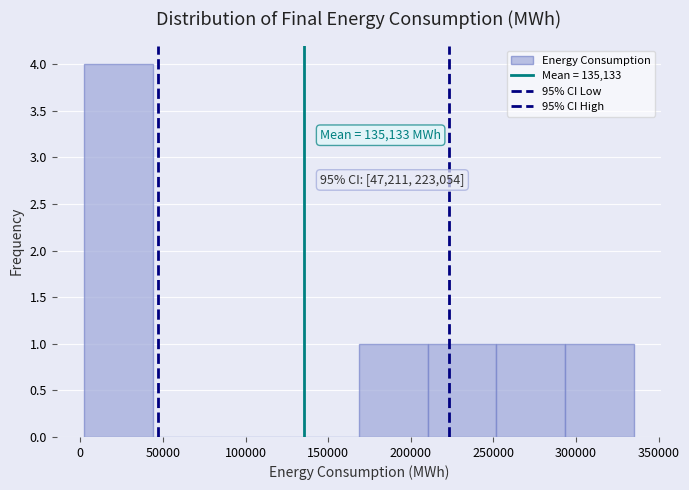

Which range on the x-axis has the tallest bar?

0 to 45000